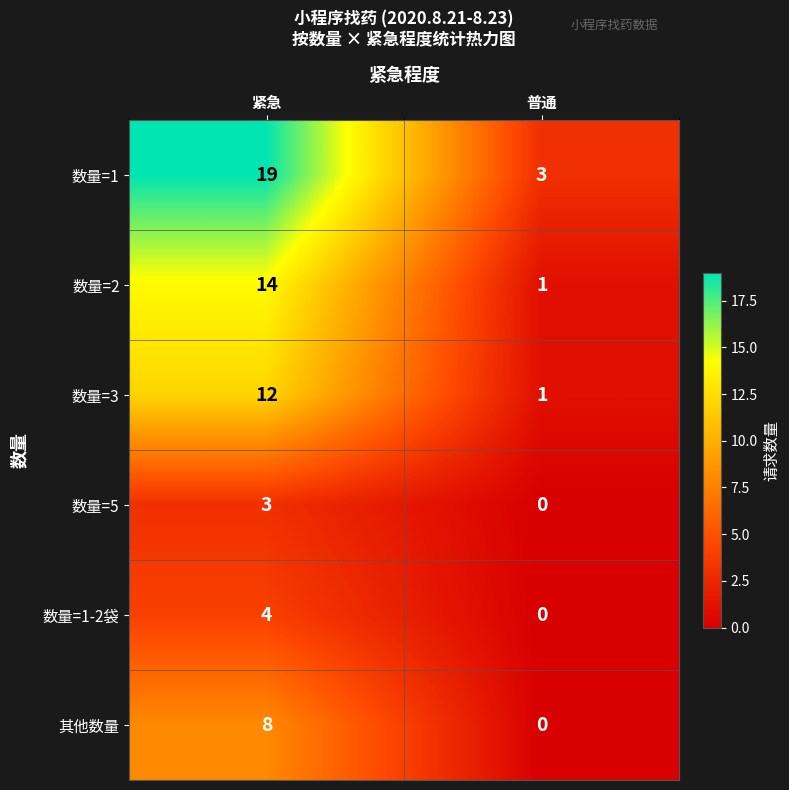

What is the maximum value for 数量=5?

3